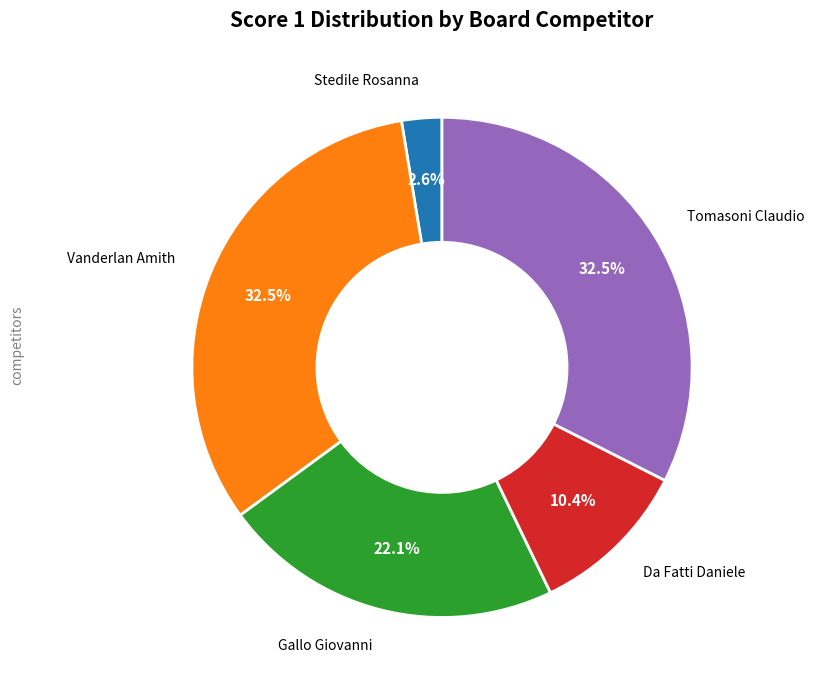

Is there any slice that represents more than half of the pie?

No